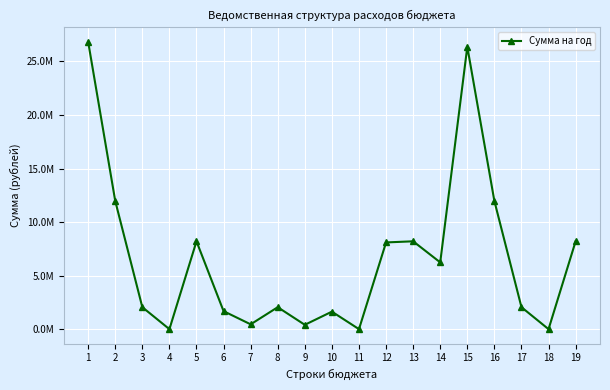

List the labels in order of value, largest first.

1, 15, 2, 16, 5, 13, 19, 12, 14, 3, 8, 17, 6, 10, 7, 9, 4, 11, 18